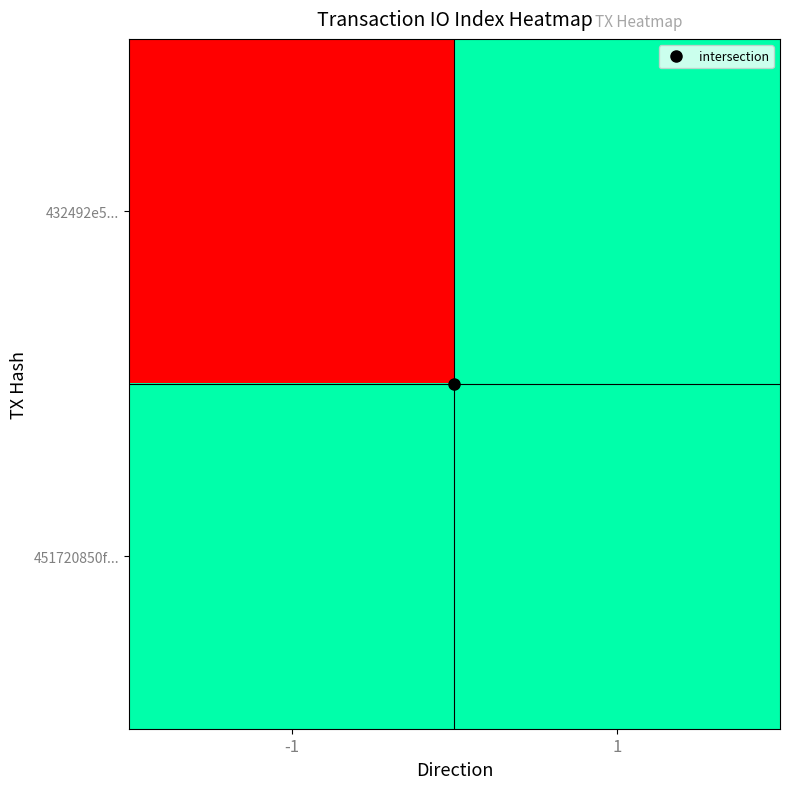

What is the spread (max minus min) of values at -1?

1